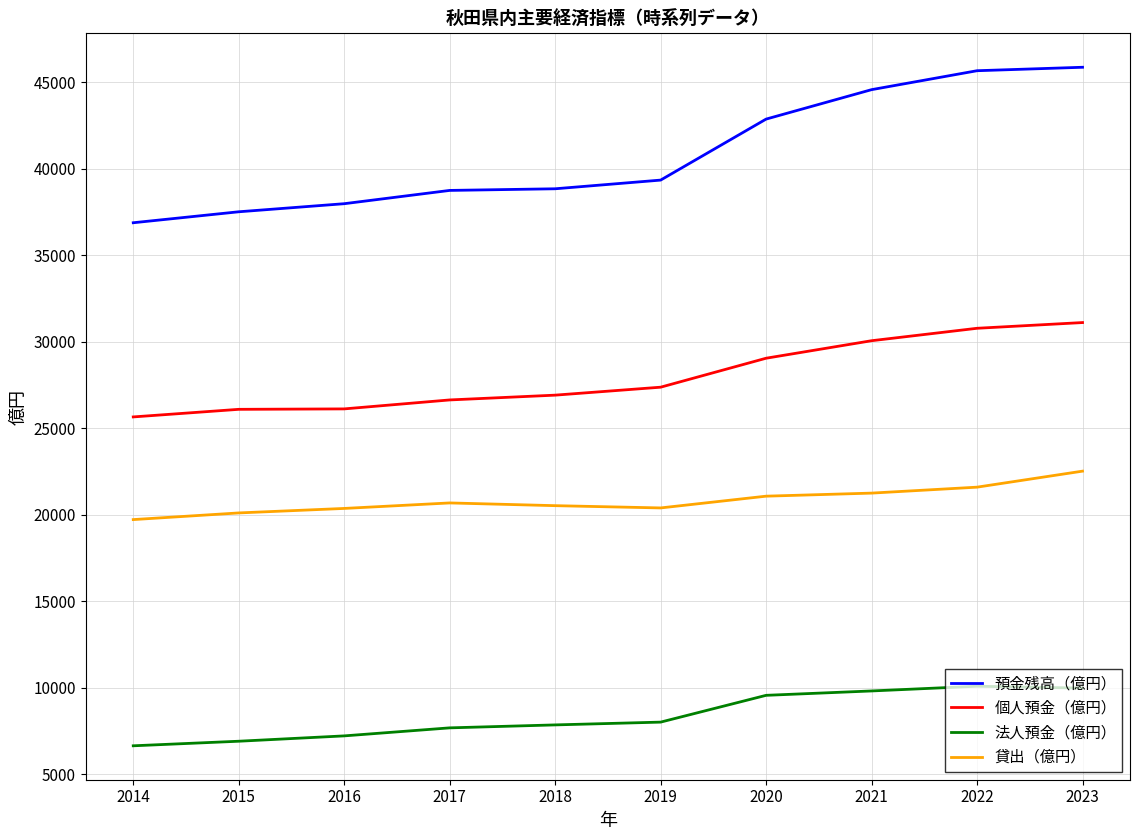

What is the difference between the highest and lowest values at 2018?

30998